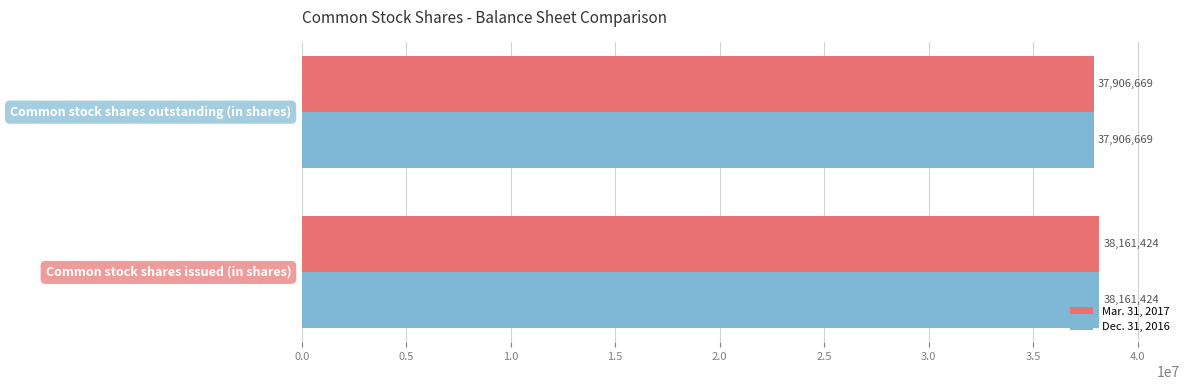

What is the maximum value shown in the chart?

38161424